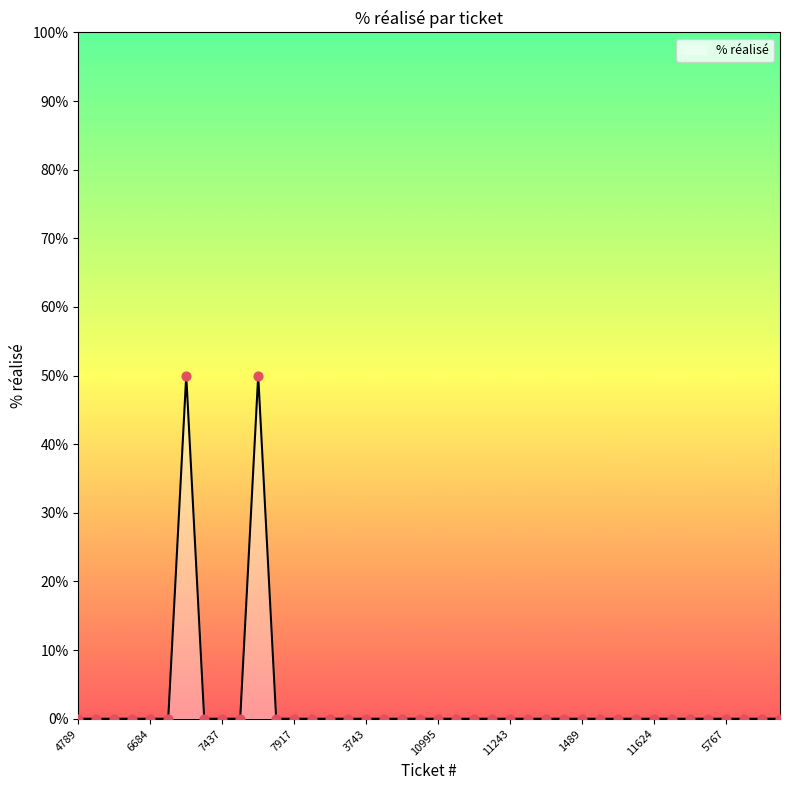

What is the greatest value displayed?

50